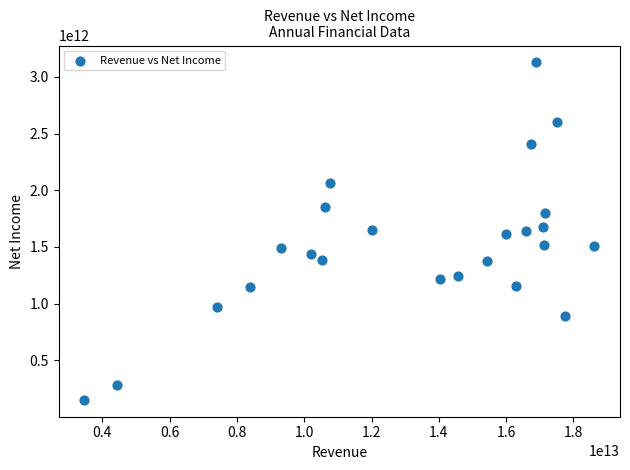

What is the range of X values (max minus min)?

15163311404272.0